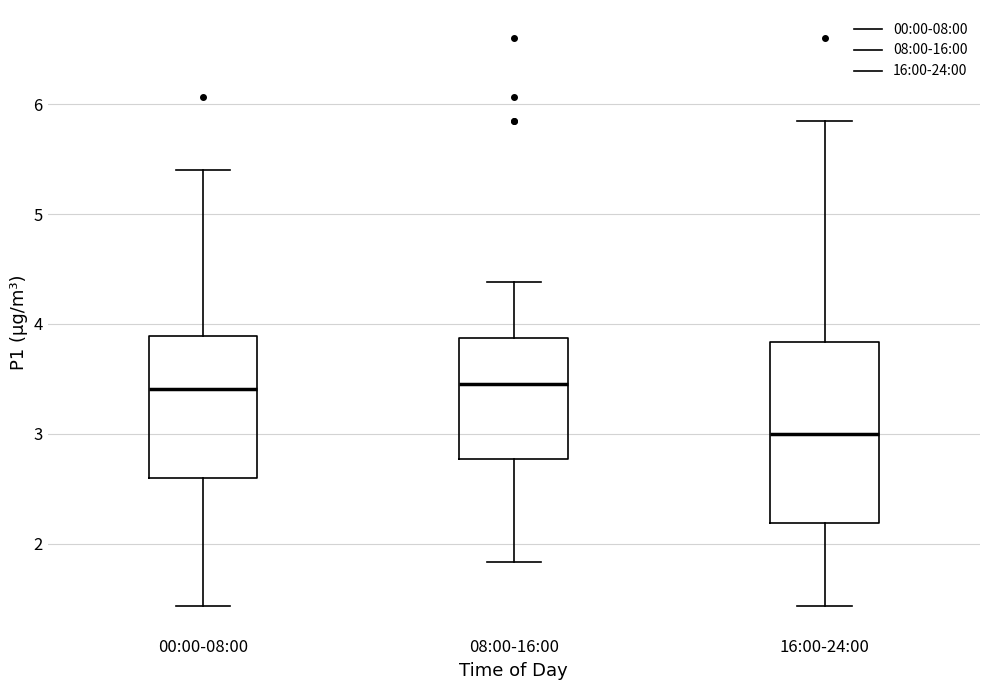

Reading left to right, transcribe this box plot: for each box, give where its median line is, the range the box spans, and where its two whiskers end, as read against the y-axis. The values are not printed on the chart, so give them approximately, as read against the axis.

00:00-08:00: median 3.4, box 2.6 to 3.9, whiskers 1.4 to 5.4
08:00-16:00: median 3.5, box 2.8 to 3.9, whiskers 1.8 to 4.4
16:00-24:00: median 3.0, box 2.2 to 3.8, whiskers 1.4 to 5.9